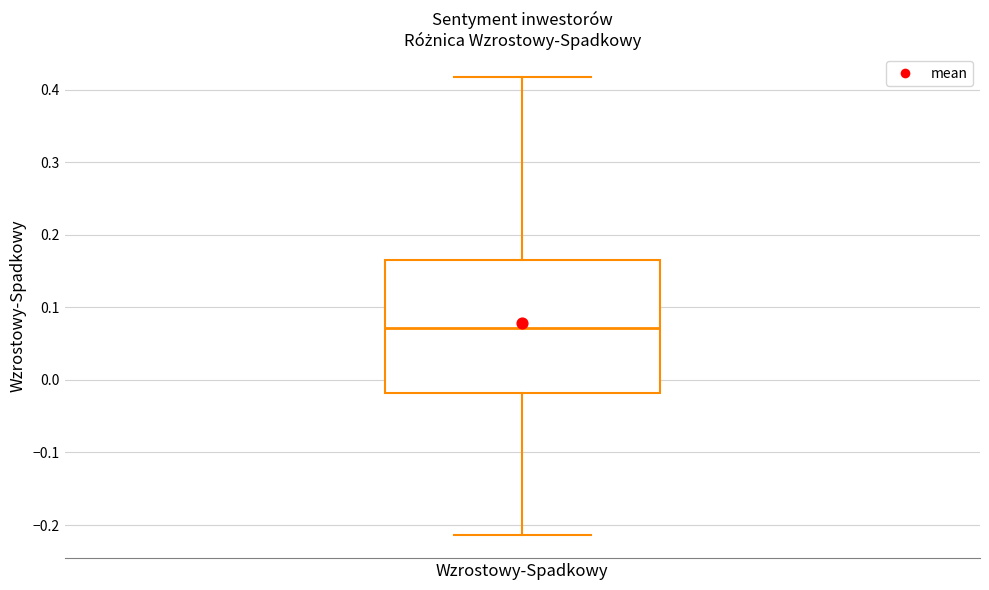

Transcribe this box plot: give where the median line is, the range the box spans, and where the two whiskers end, as read against the y-axis. The values are not printed on the chart, so give them approximately, as read against the axis.

median 0.07, box -0.02 to 0.16, whiskers -0.21 to 0.42